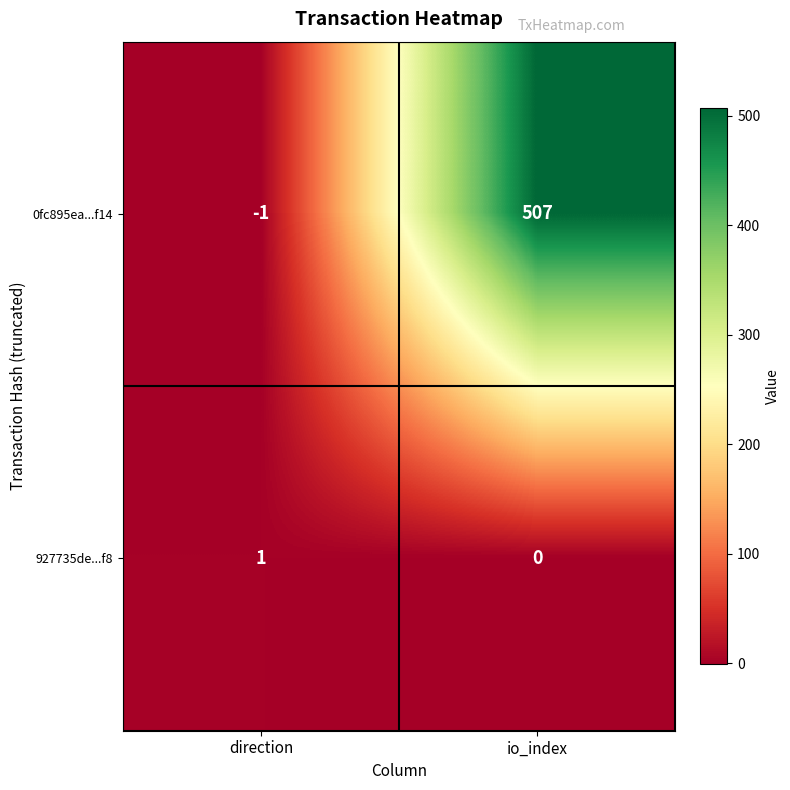

What is the difference between the maximum and minimum values in the 0fc895ea...f14 series?

508